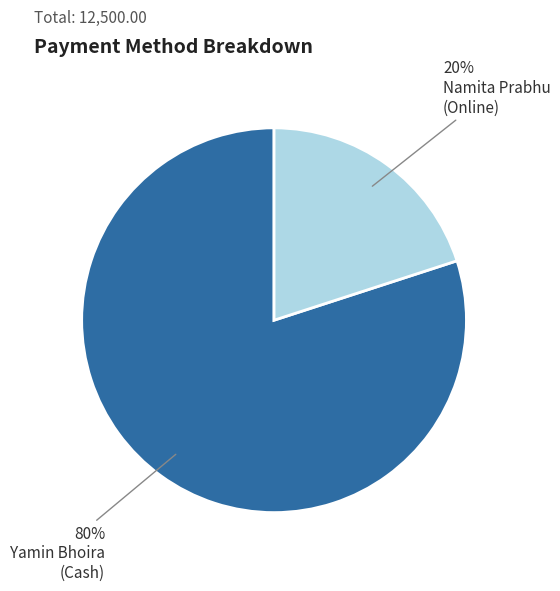

Count the number of slices in the pie.

2